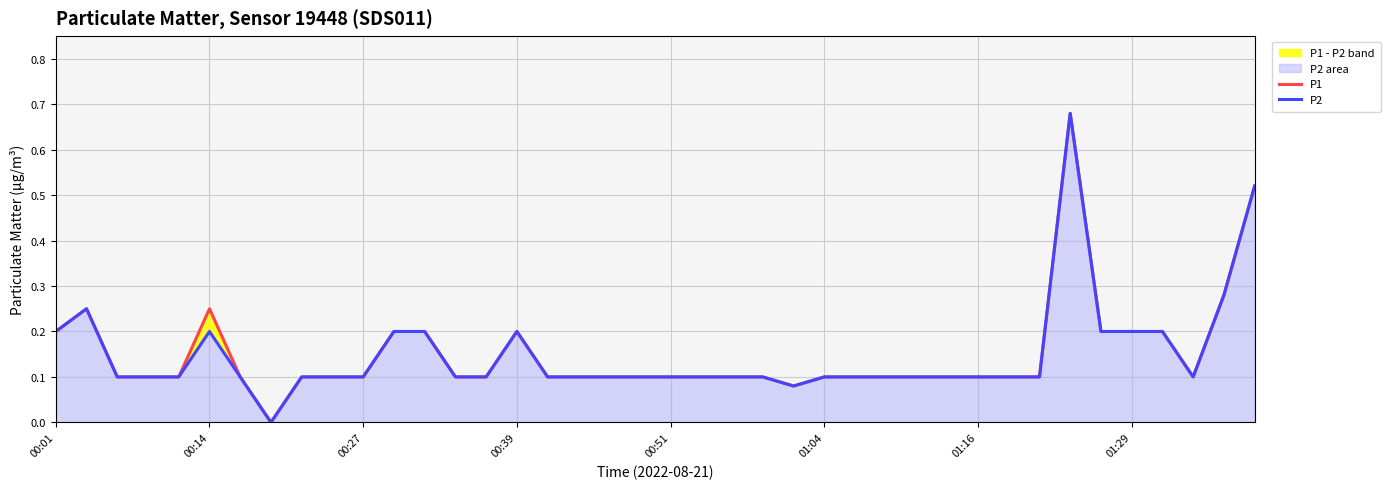

What is the value of the P1 point at the 40th from the left?

0.5